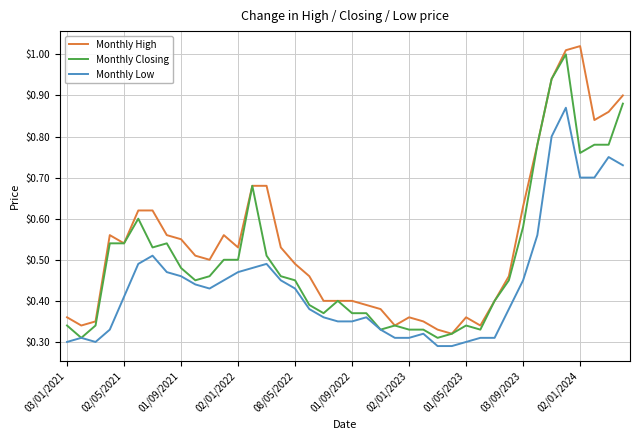

Which series has the largest total across all categories?

Monthly High